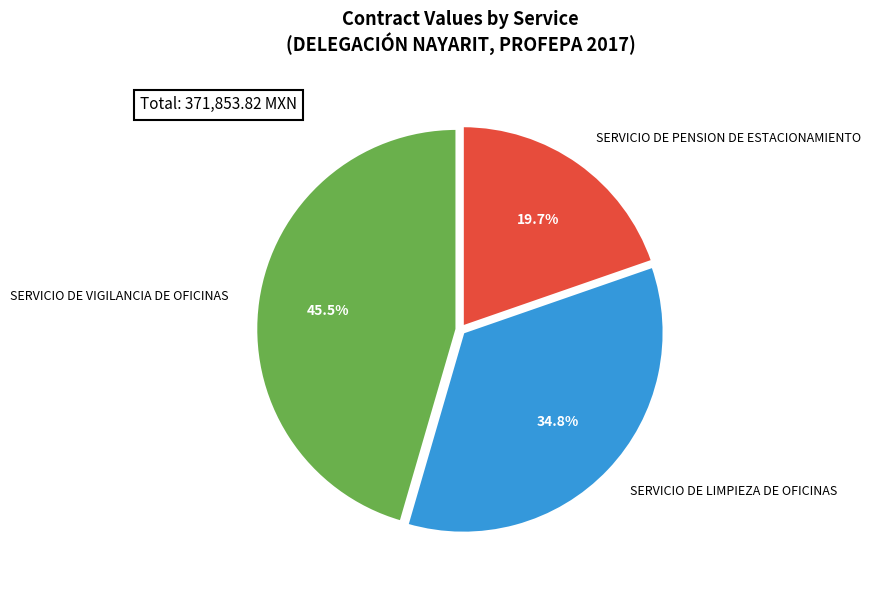

True or false: SERVICIO DE VIGILANCIA DE OFICINAS accounts for 36% of the total.

False